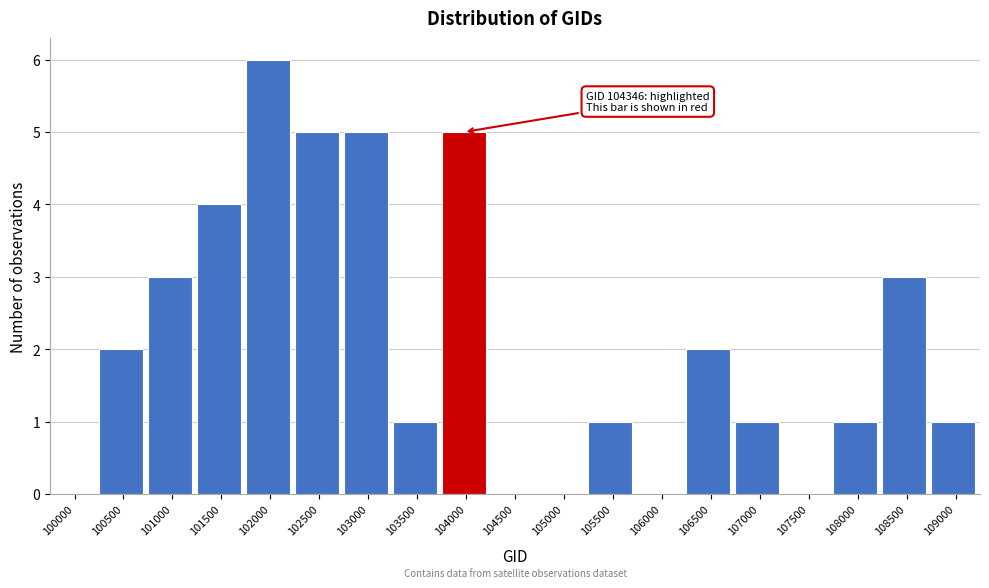

Reading left to right, list all the values displayed in this chart.

100000=0	100500=2	101000=3	101500=4	102000=6	102500=5	103000=5	103500=1	104000=5	104500=0	105000=0	105500=1	106000=0	106500=2	107000=1	107500=0	108000=1	108500=3	109000=1